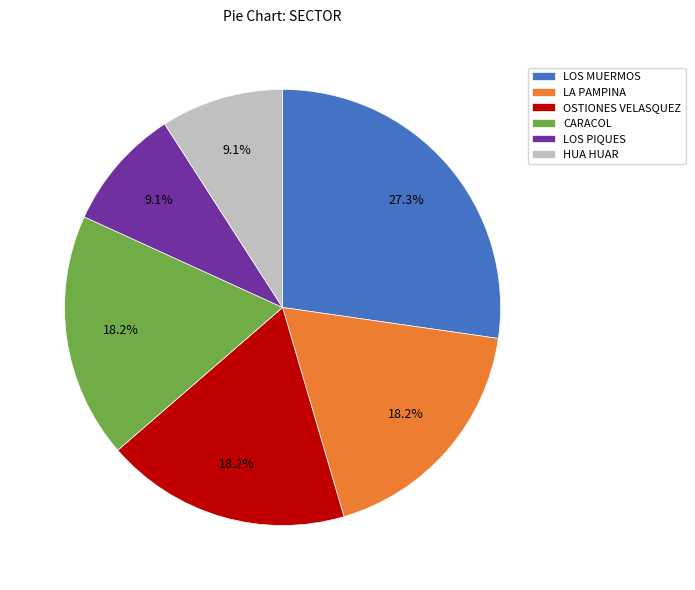

To the nearest percent, what is the difference between the largest and smallest slice percentages?

18%